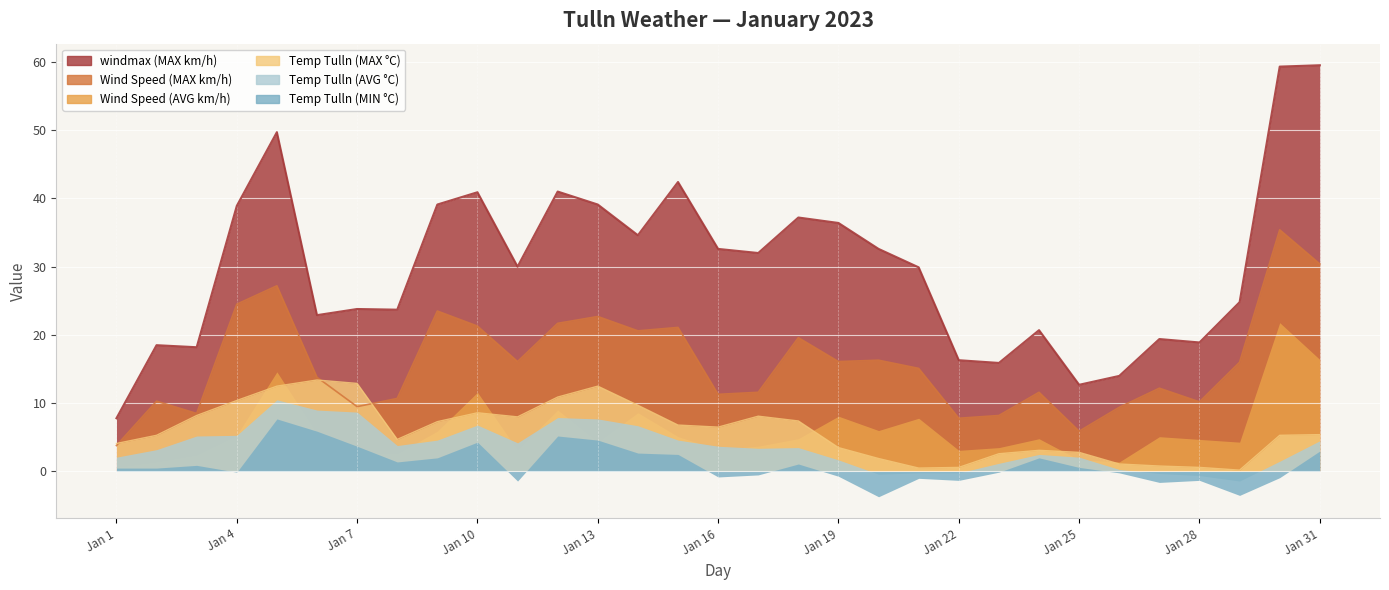

True or false: Temp Tulln (MAX °C) and windmax (MAX km/h) intersect in this chart.

False